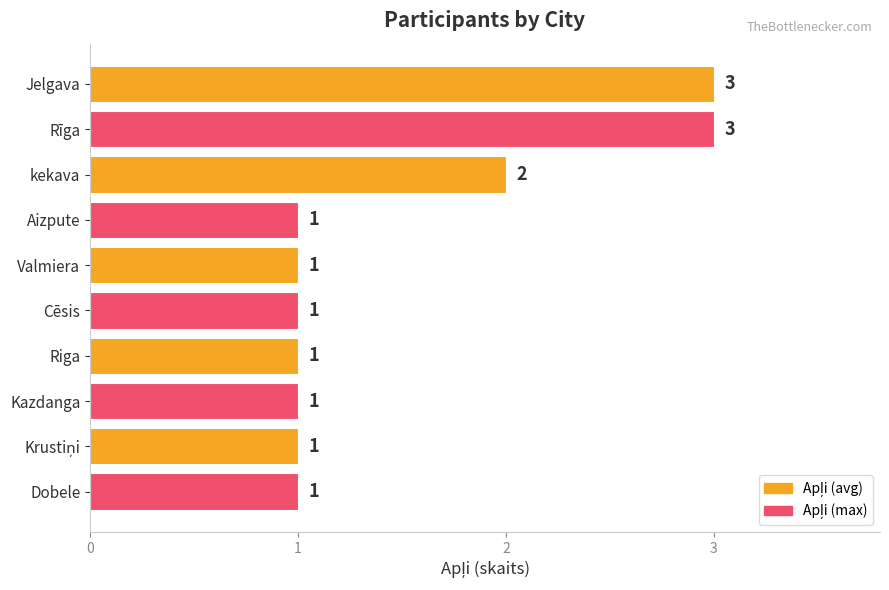

What is the difference between the second highest and minimum values?

2